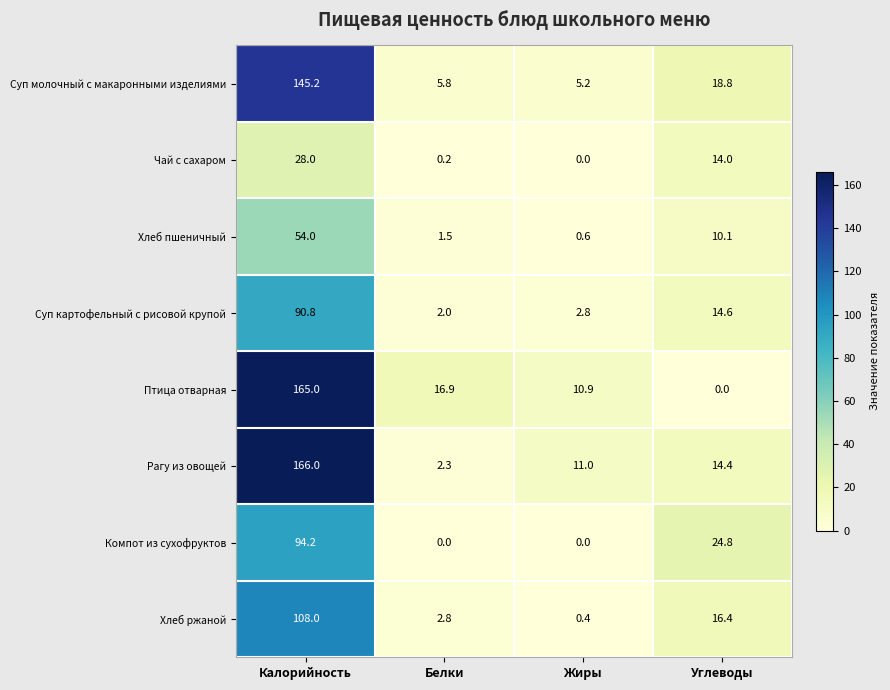

What is the greatest value displayed?

166.0